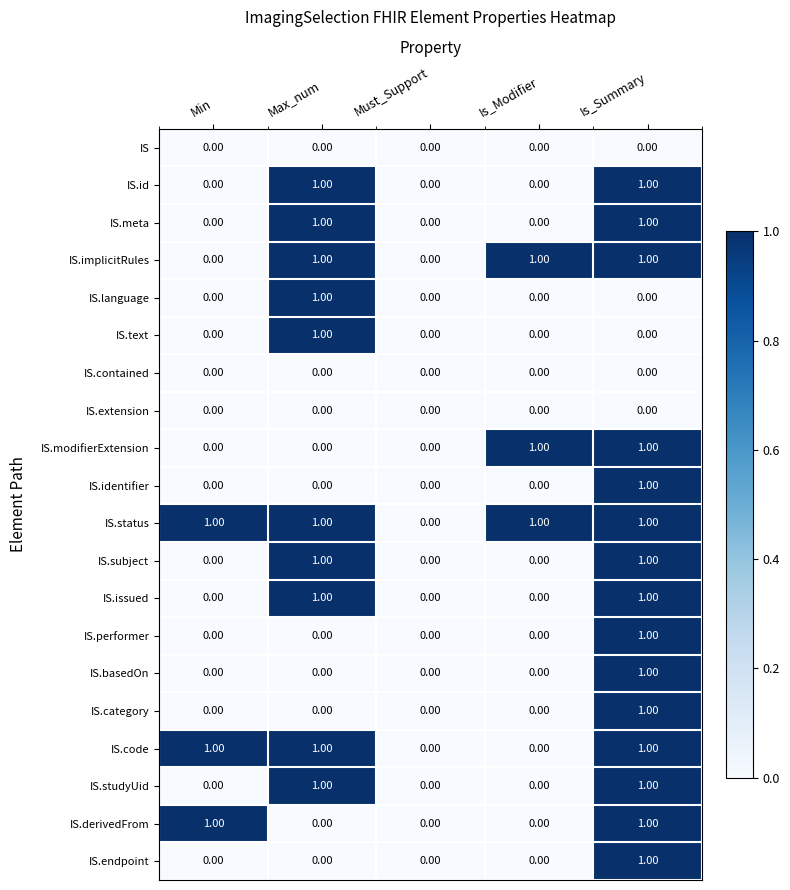

What is the sum of all IS.implicitRules values?

3